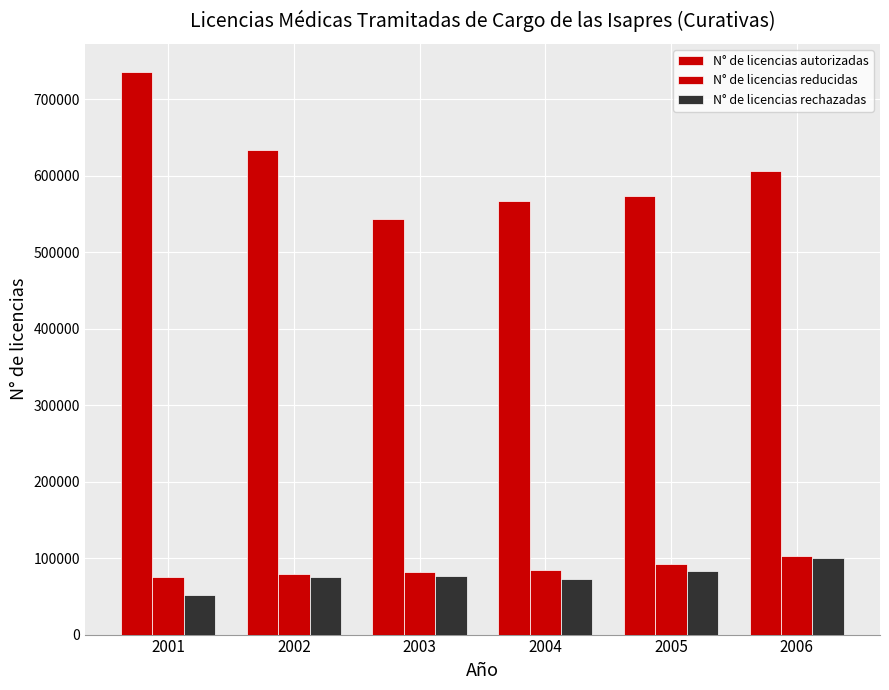

Which category has the lowest value across all series?

2001